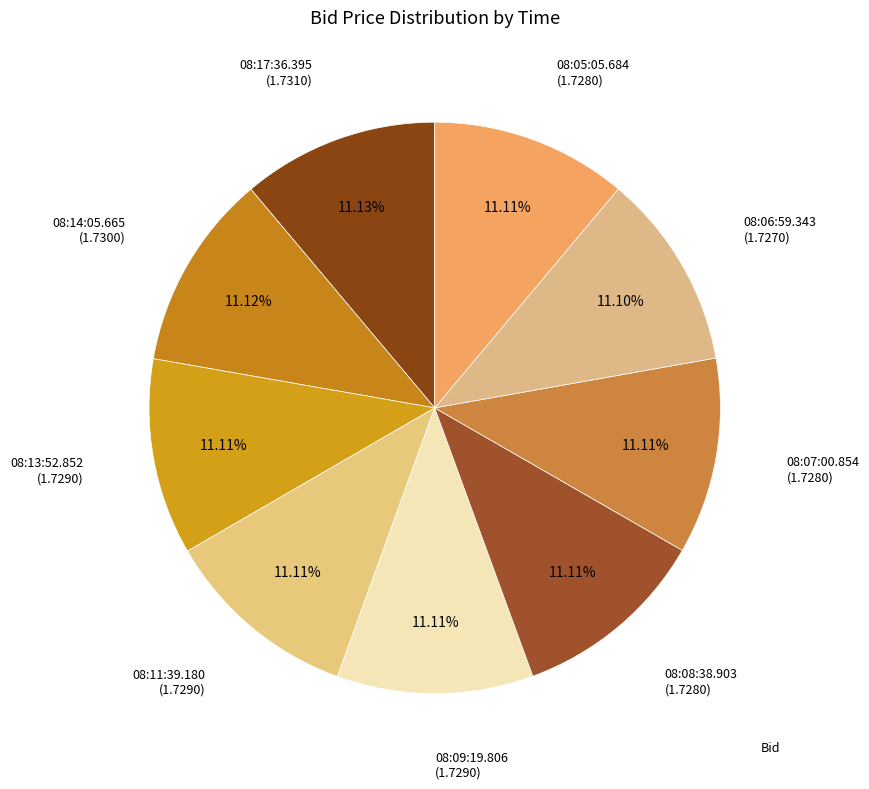

How many slices are in this pie chart?

9